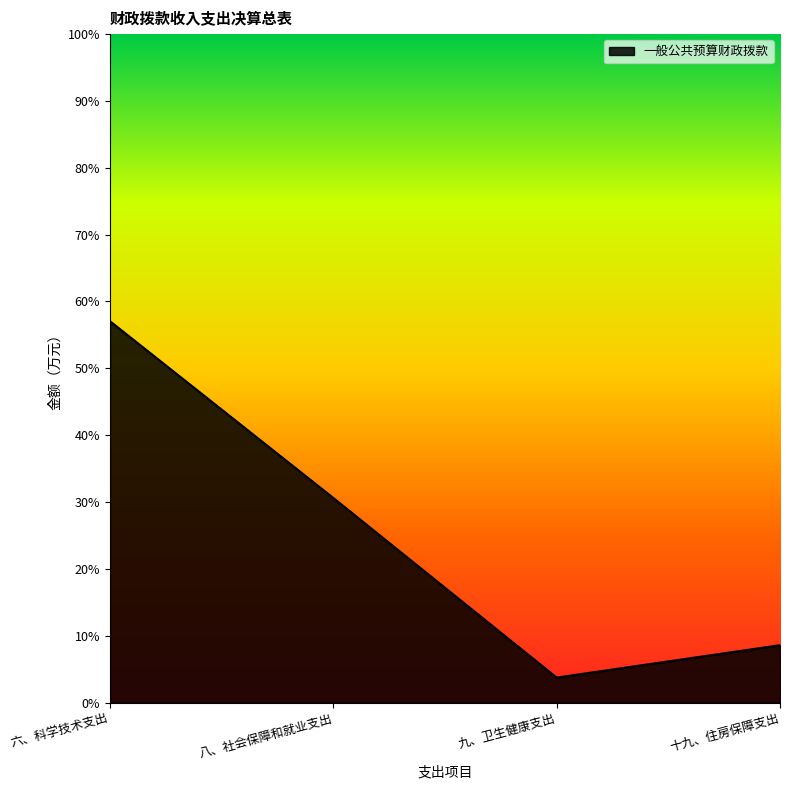

Rank the categories by value from lowest to highest.

九、卫生健康支出, 十九、住房保障支出, 八、社会保障和就业支出, 六、科学技术支出